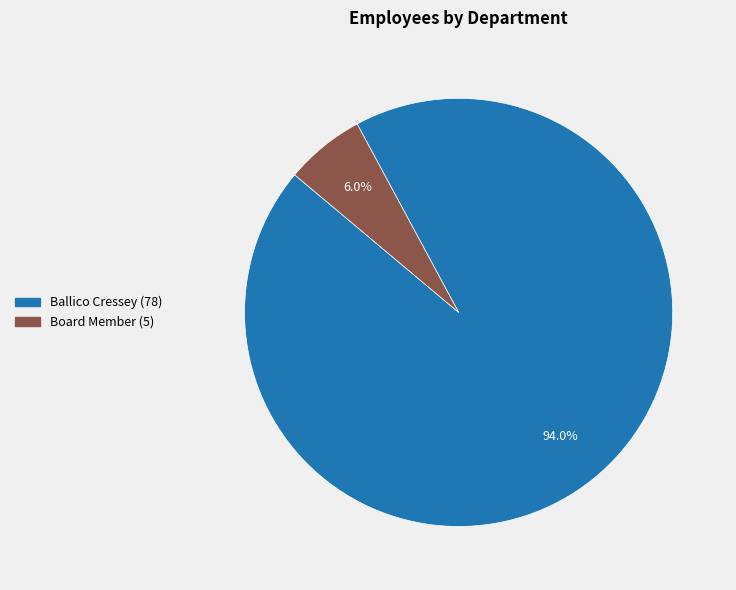

Rank the categories by value from lowest to highest.

Board Member, Ballico Cressey